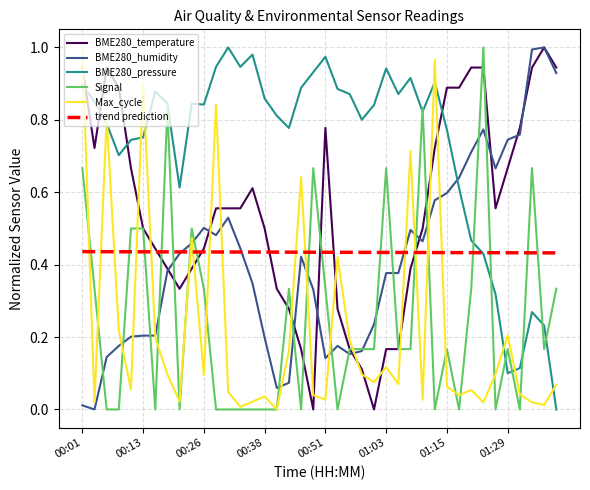

True or false: Max_cycle and trend prediction cross at least once.

True